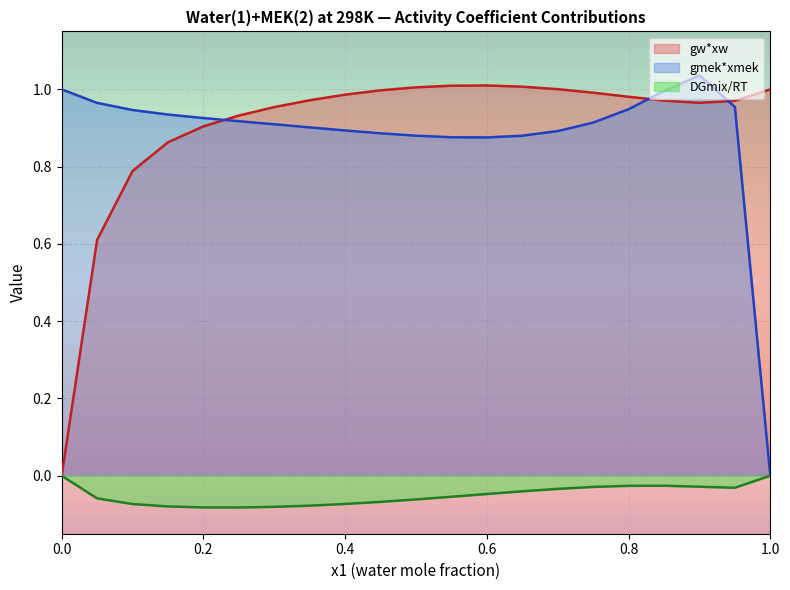

At 0.9, list the series in order from largest to smallest.

gmek*xmek, gw*xw, DGmix/RT